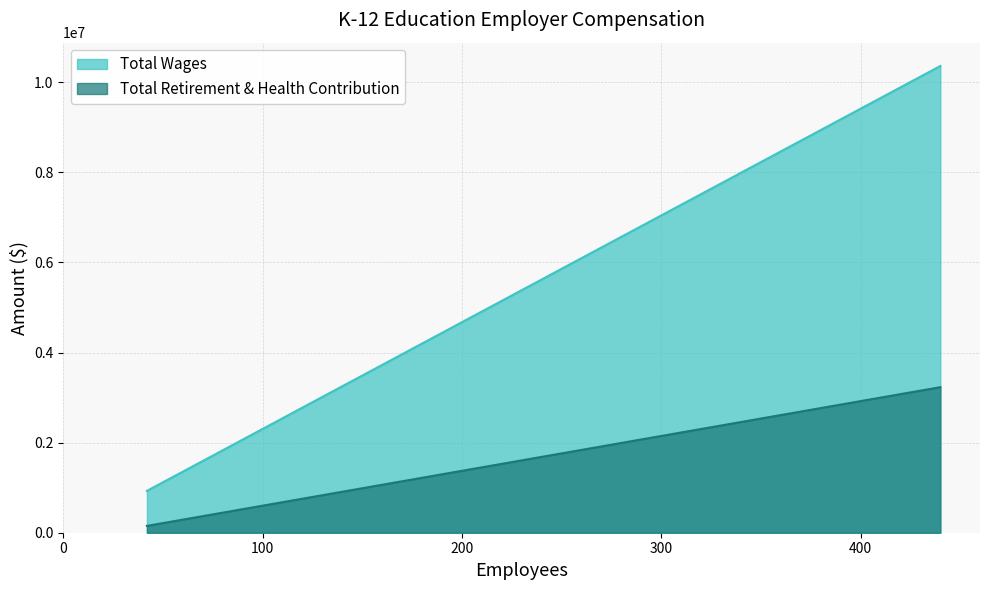

What is the maximum value for Total Wages?

10359163